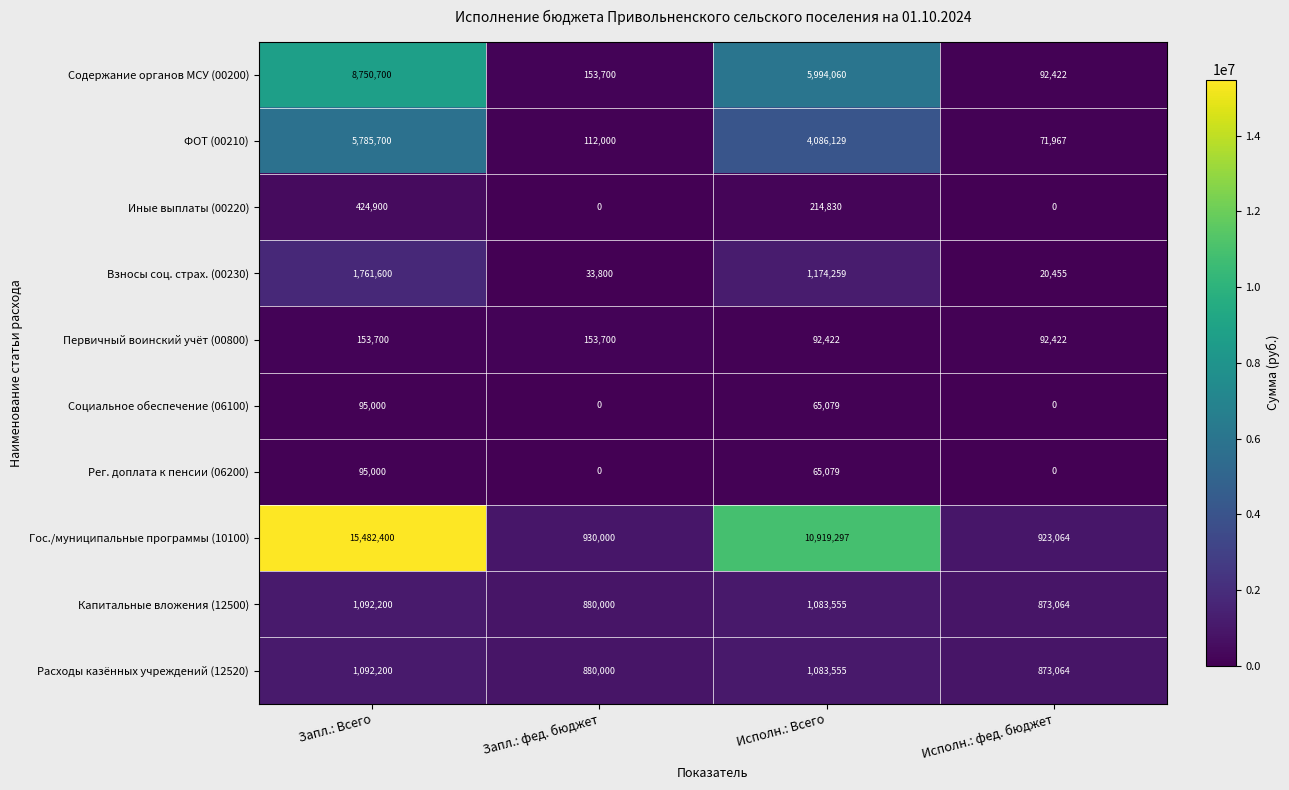

What is the maximum value shown in the chart?

15482400